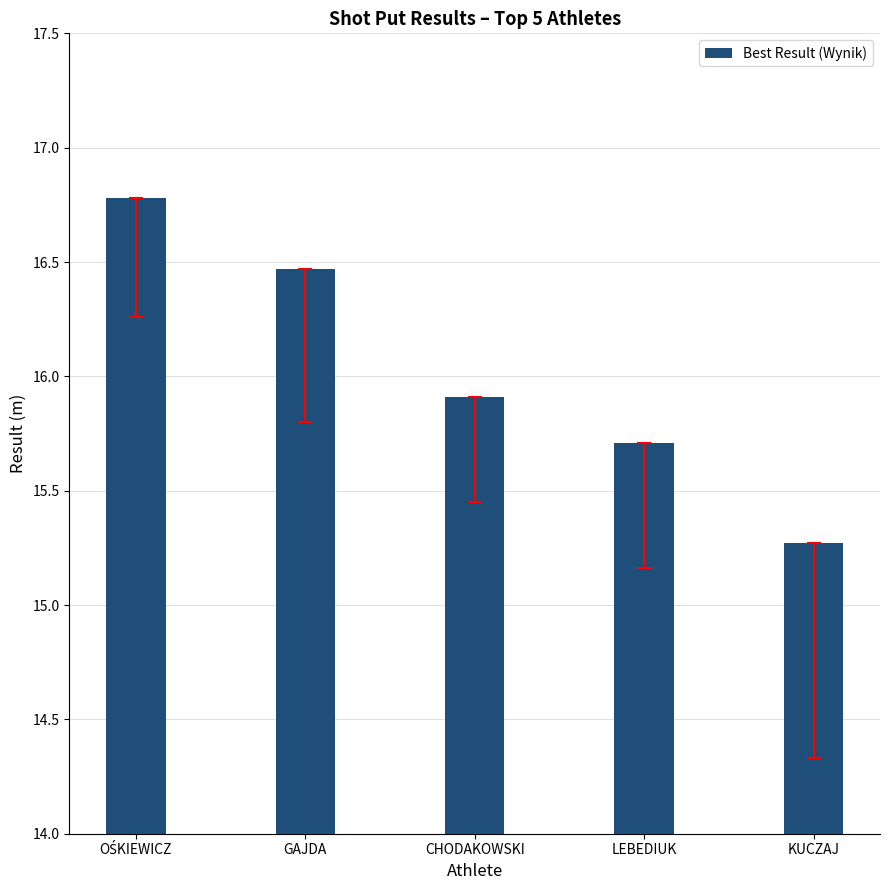

What is the label of the 3rd bar from the right?

CHODAKOWSKI